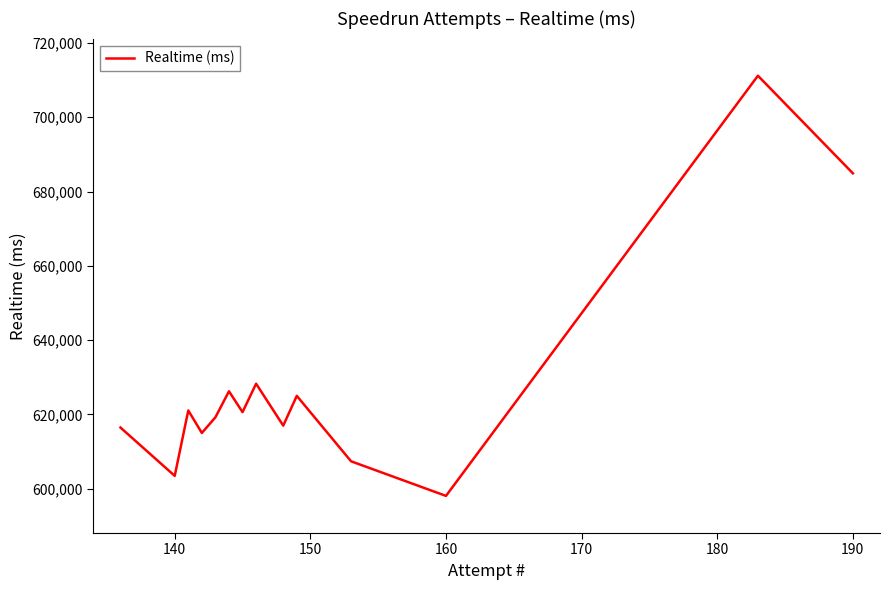

What is the difference between the maximum and minimum values?

113149